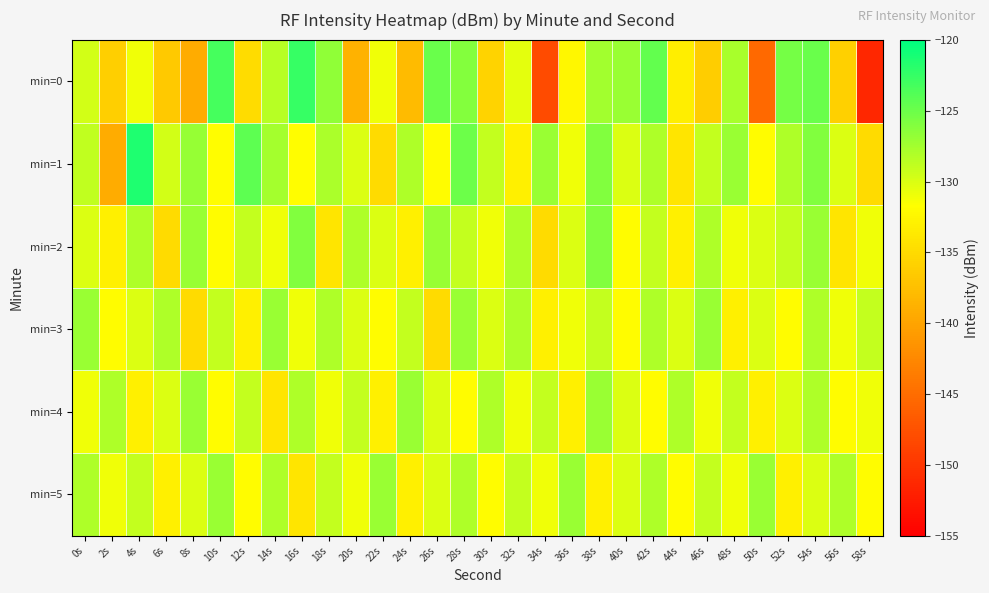

Which series changed the most between 6s and 44s?

min=1